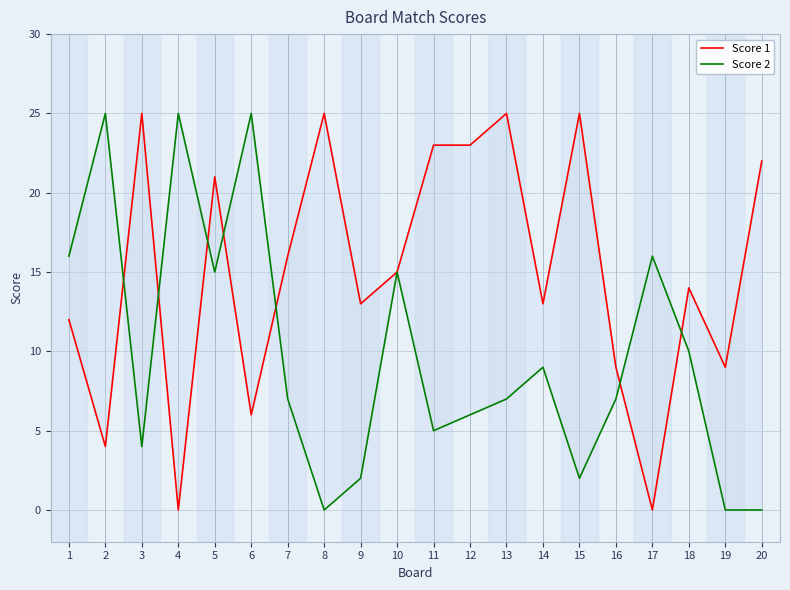

At which category is the sum across all series the highest?

5